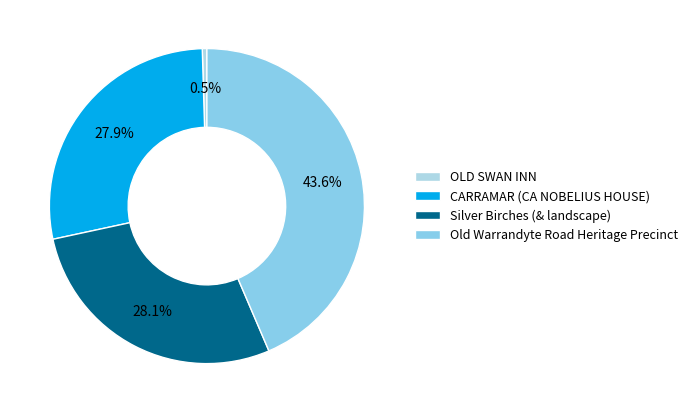

To the nearest percent, what is the average slice percentage?

25%